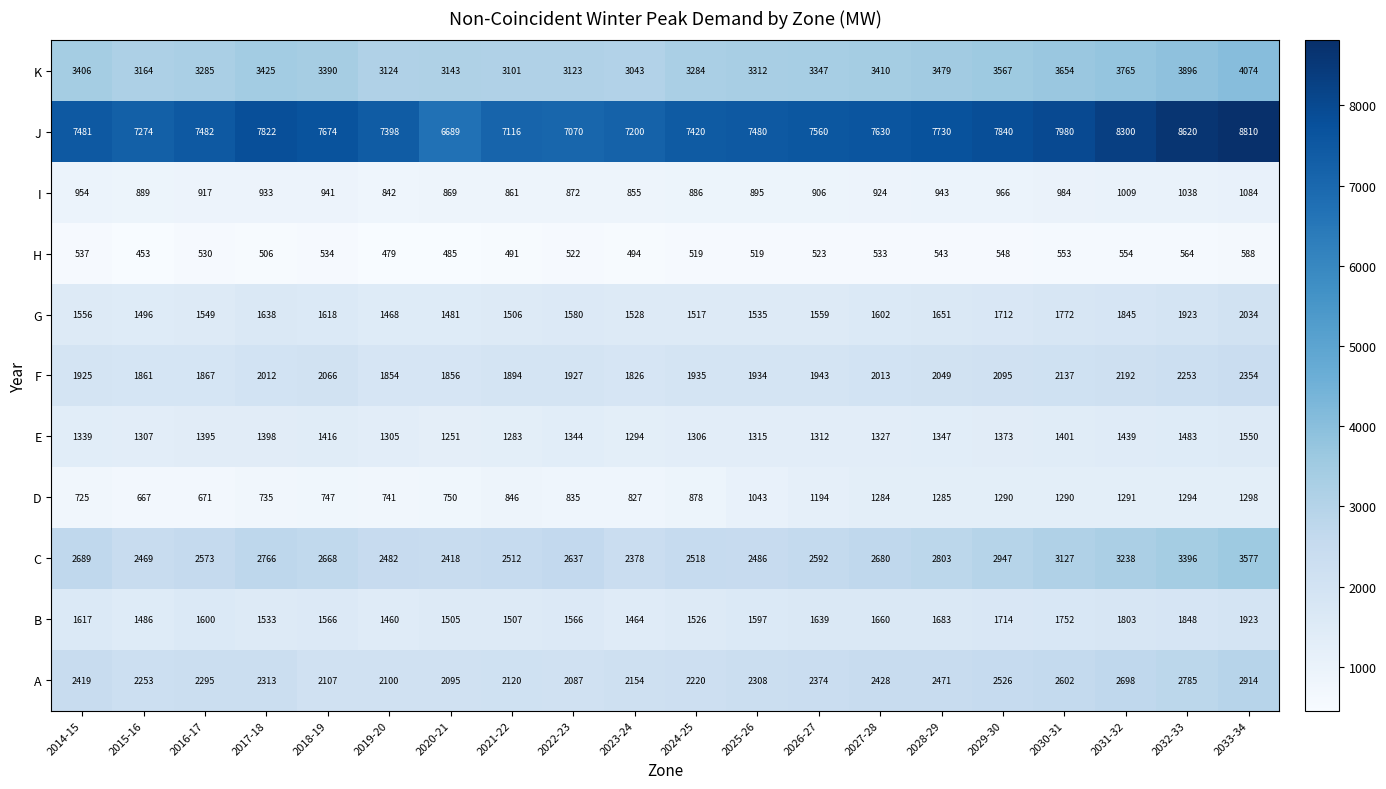

The value of F at 2031-32 is 1217. True or false?

False